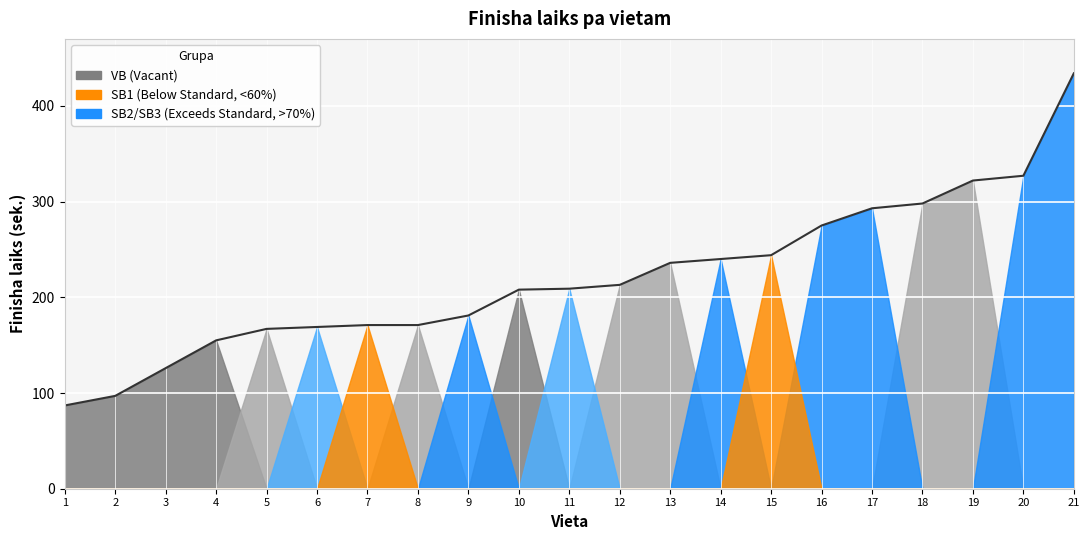

At which label is the value closest to 260?

16